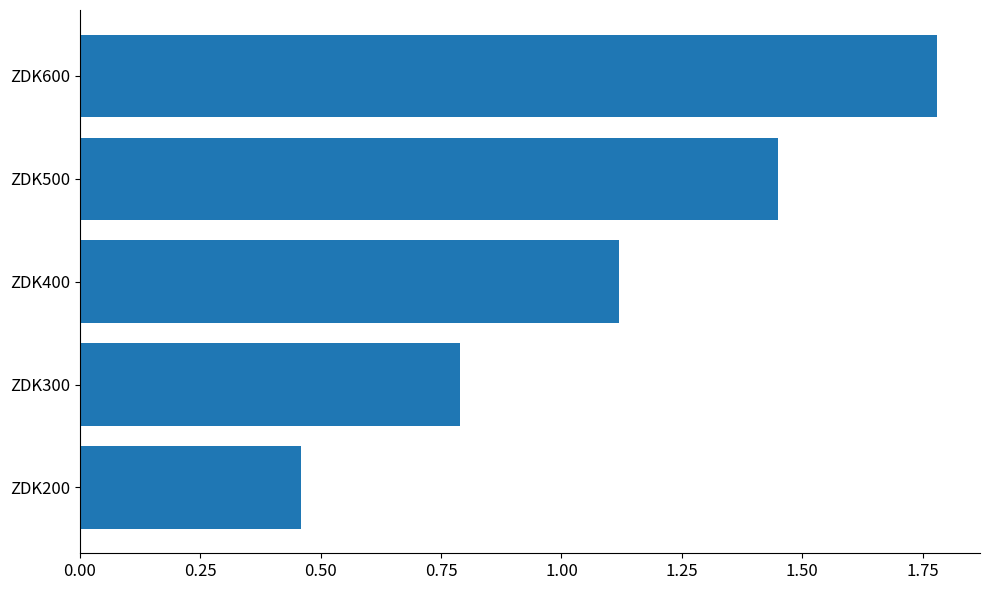

The chart shows a value of 1.7 at ZDK400. True or false?

False